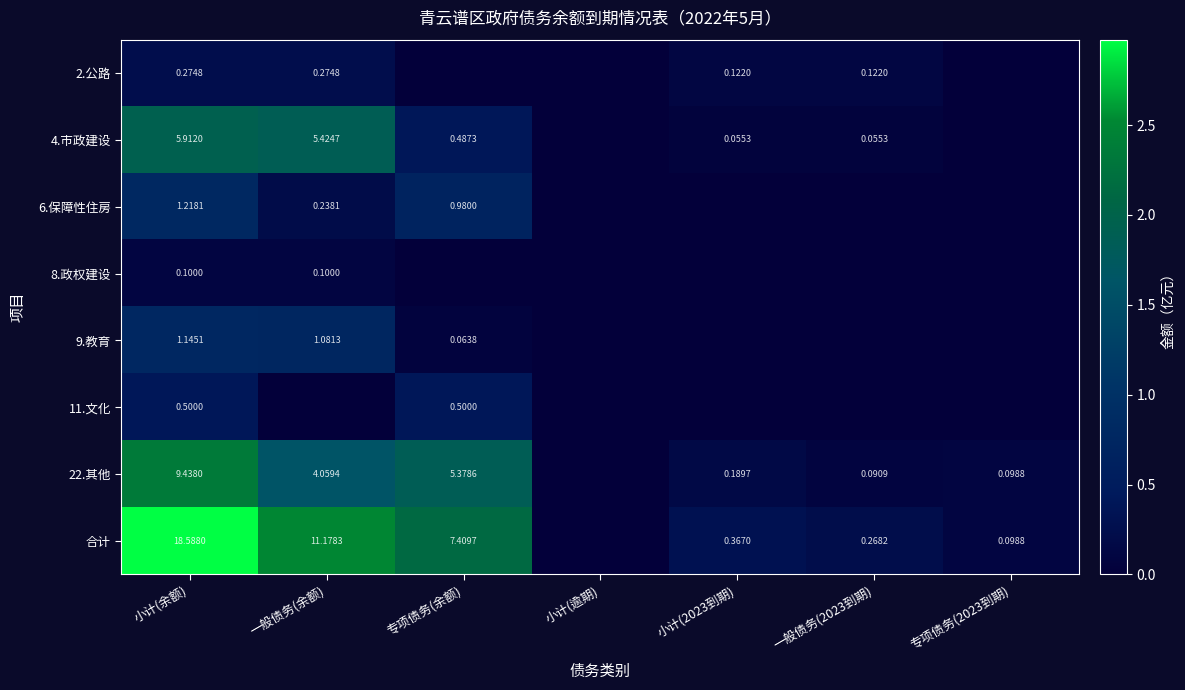

What is the total value across all series at 小计(2023到期)?

0.7